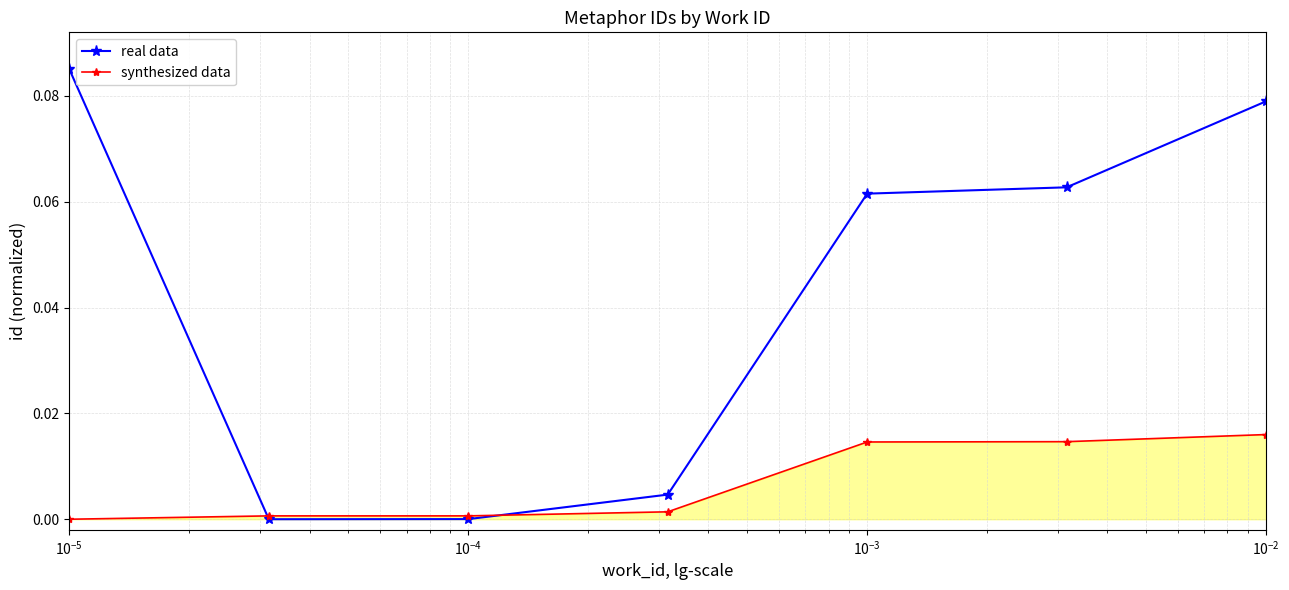

How many data points in synthesized data are above 0?

6